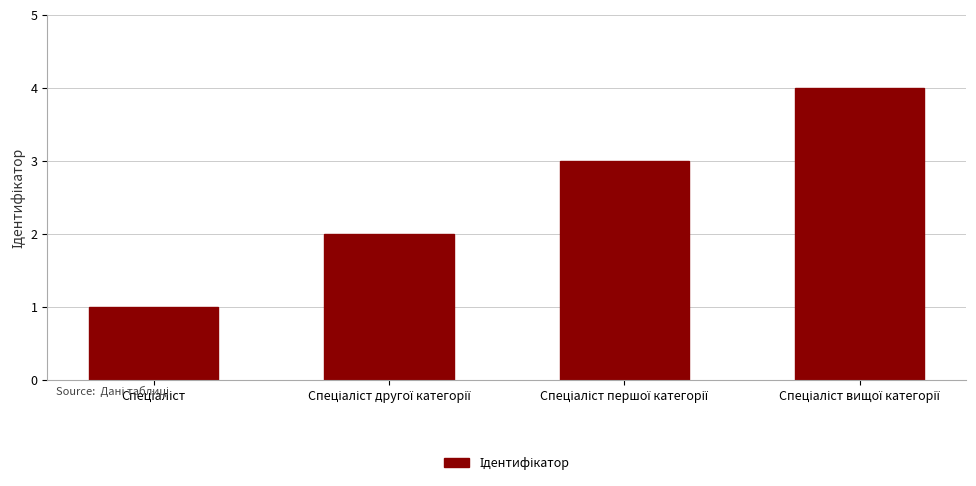

Are the bars horizontal?

No